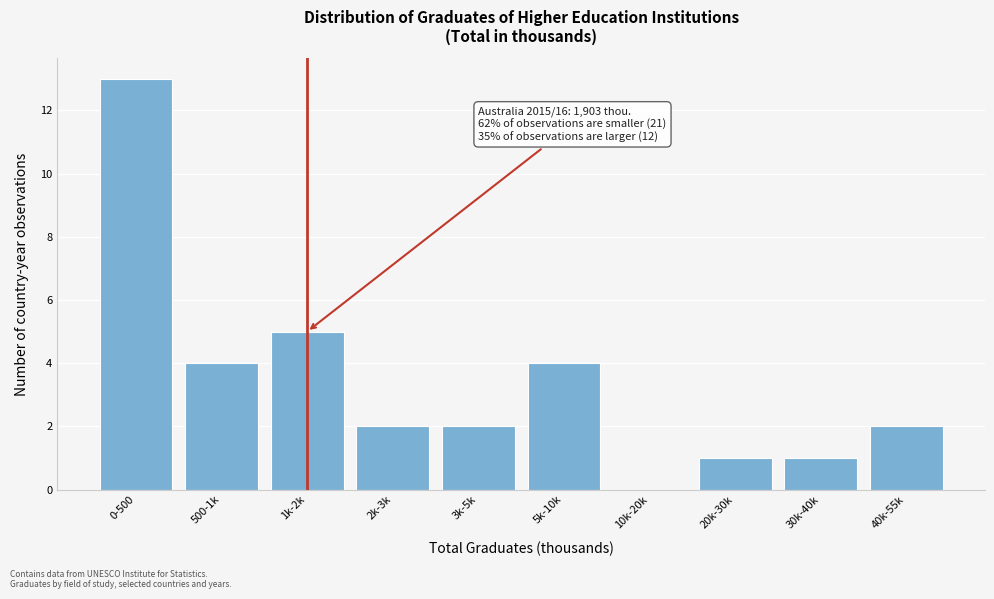

Reading left to right, transcribe all the data shown in this chart.

0-500=13	500-1k=4	1k-2k=5	2k-3k=2	3k-5k=2	5k-10k=4	10k-20k=0	20k-30k=1	30k-40k=1	40k-55k=2